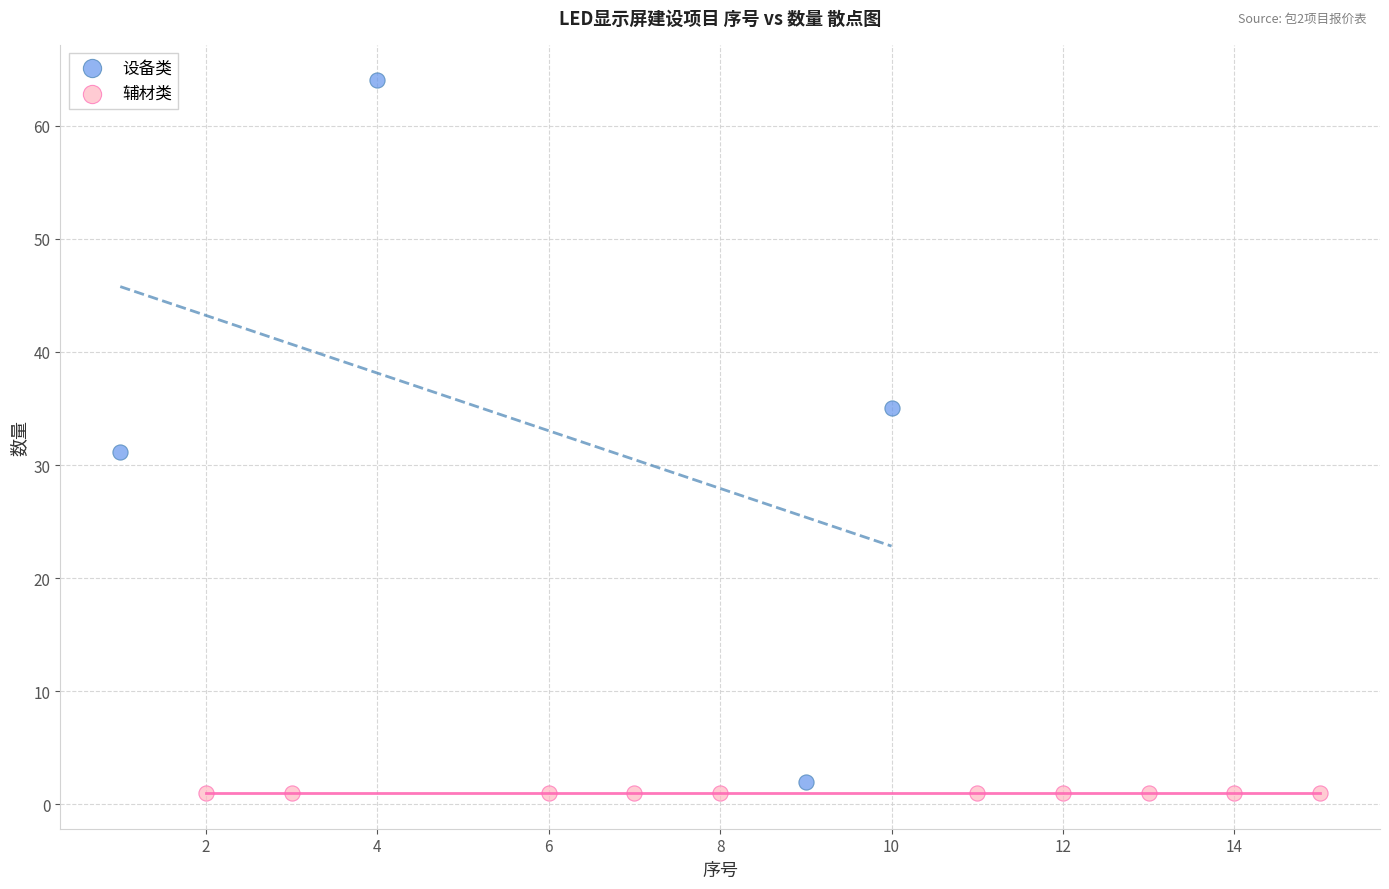

Which series contains the lowest Y value?

辅材类